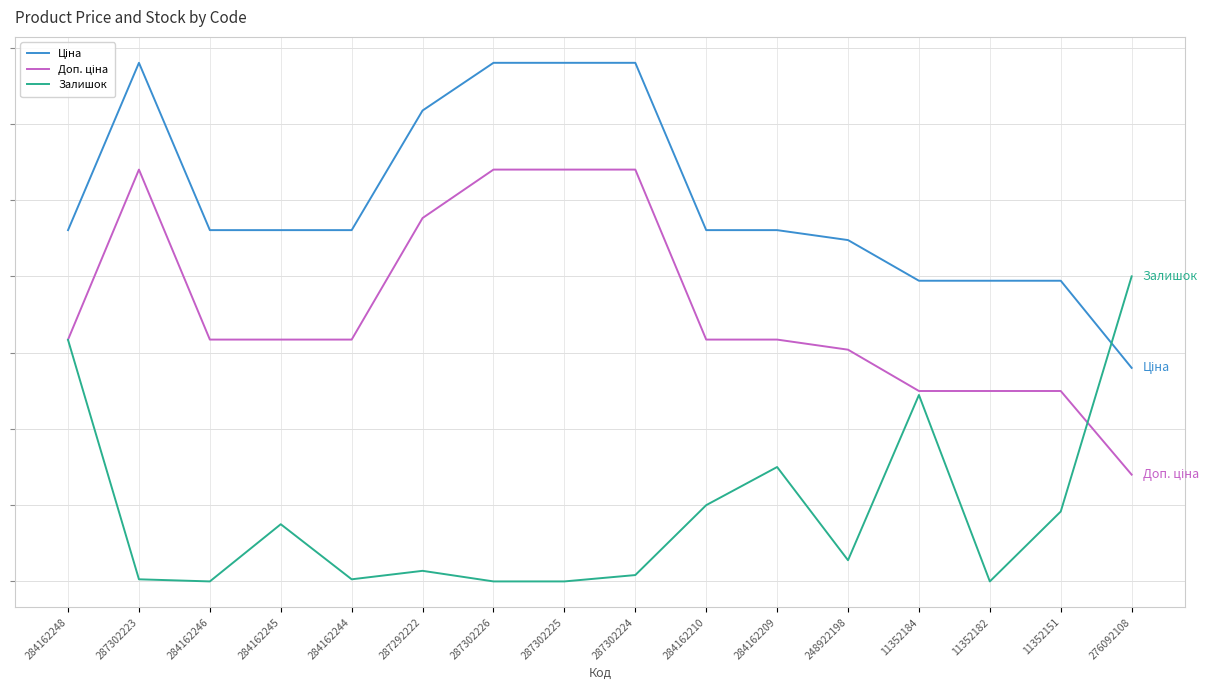

Is this an area chart (filled region under the line)?

No